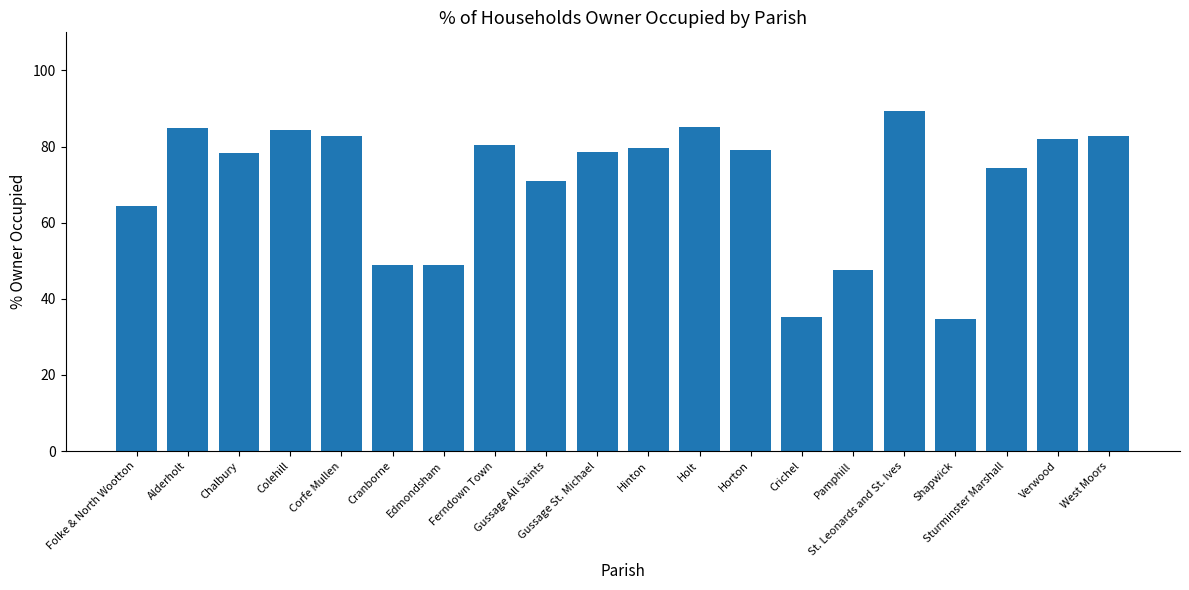

What is the maximum value shown in the chart?

89.3